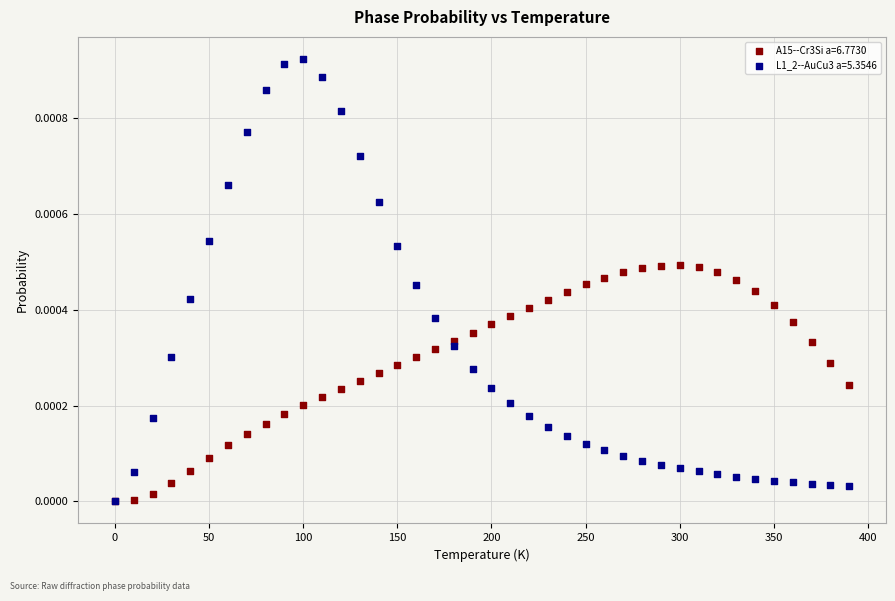

Which series has the widest spread of Y values?

L1_2--AuCu3 a=5.3546